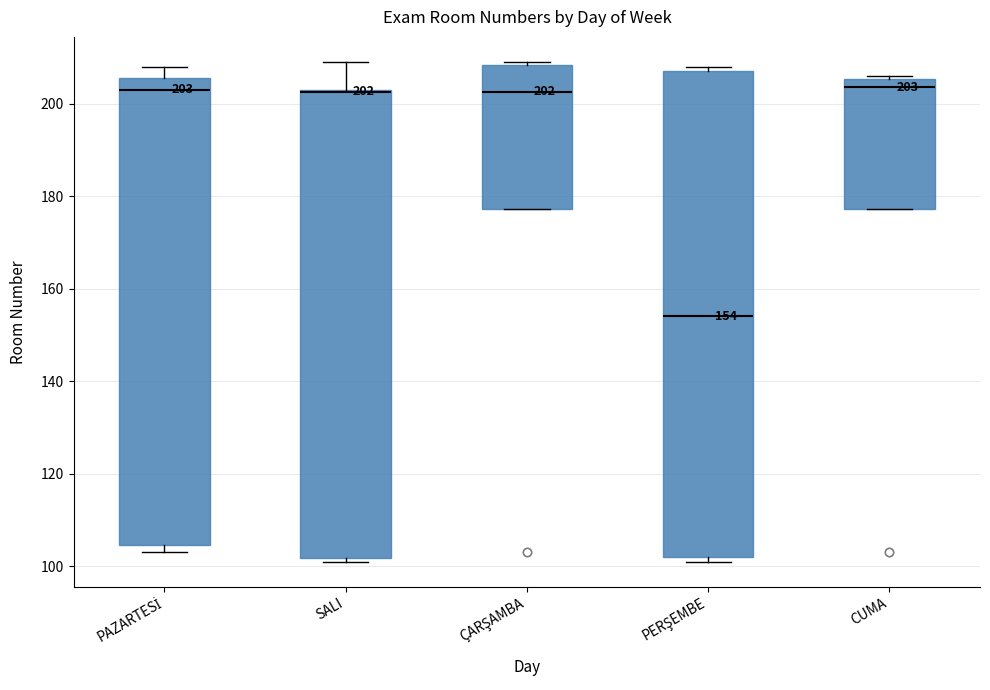

Which box is the tallest, from its lower edge to its upper edge?

PERŞEMBE